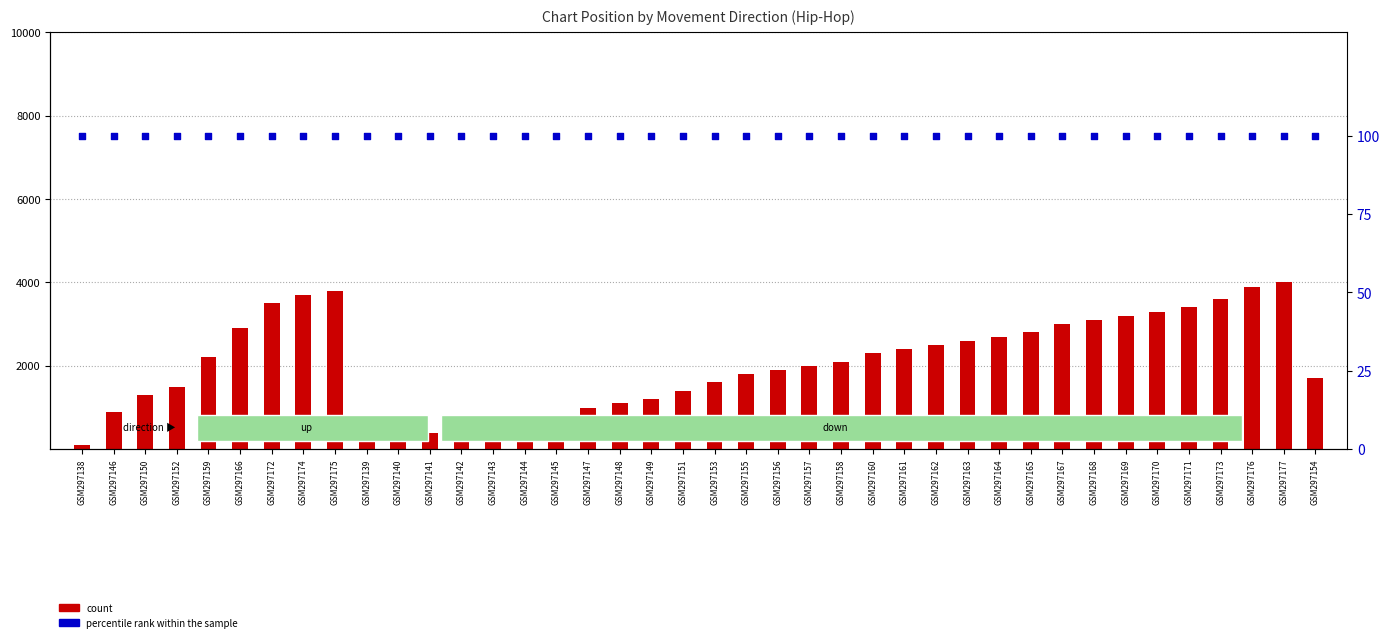

Which series contains the highest Y value?

count